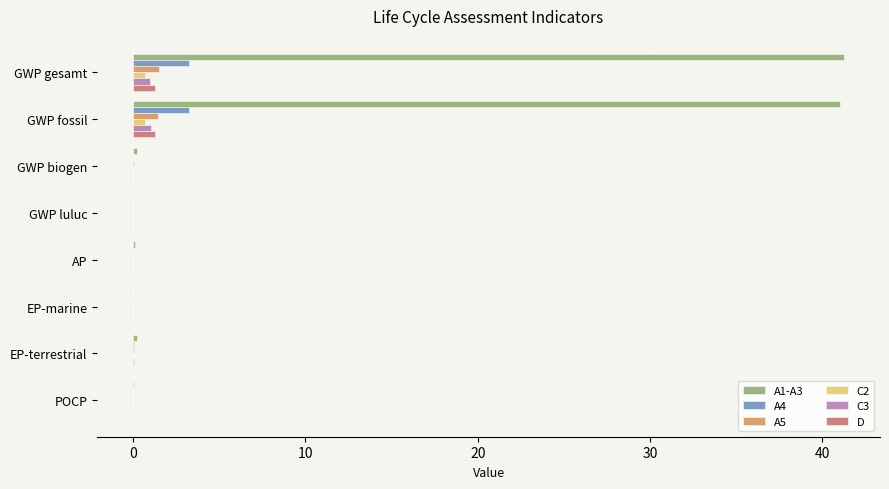

What is the greatest value displayed?

41.3